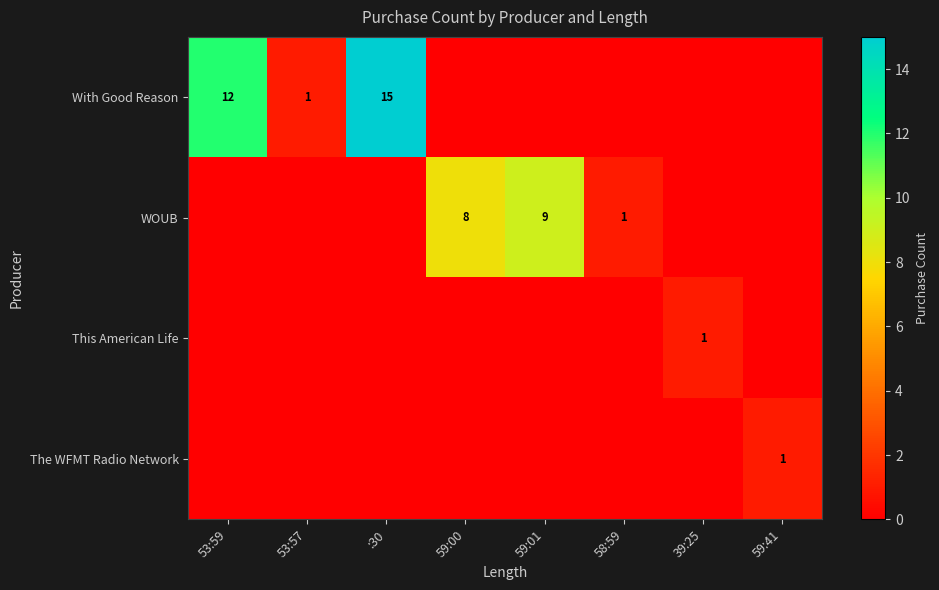

What is the sum of the WOUB values at 59:01 and 59:00?

17